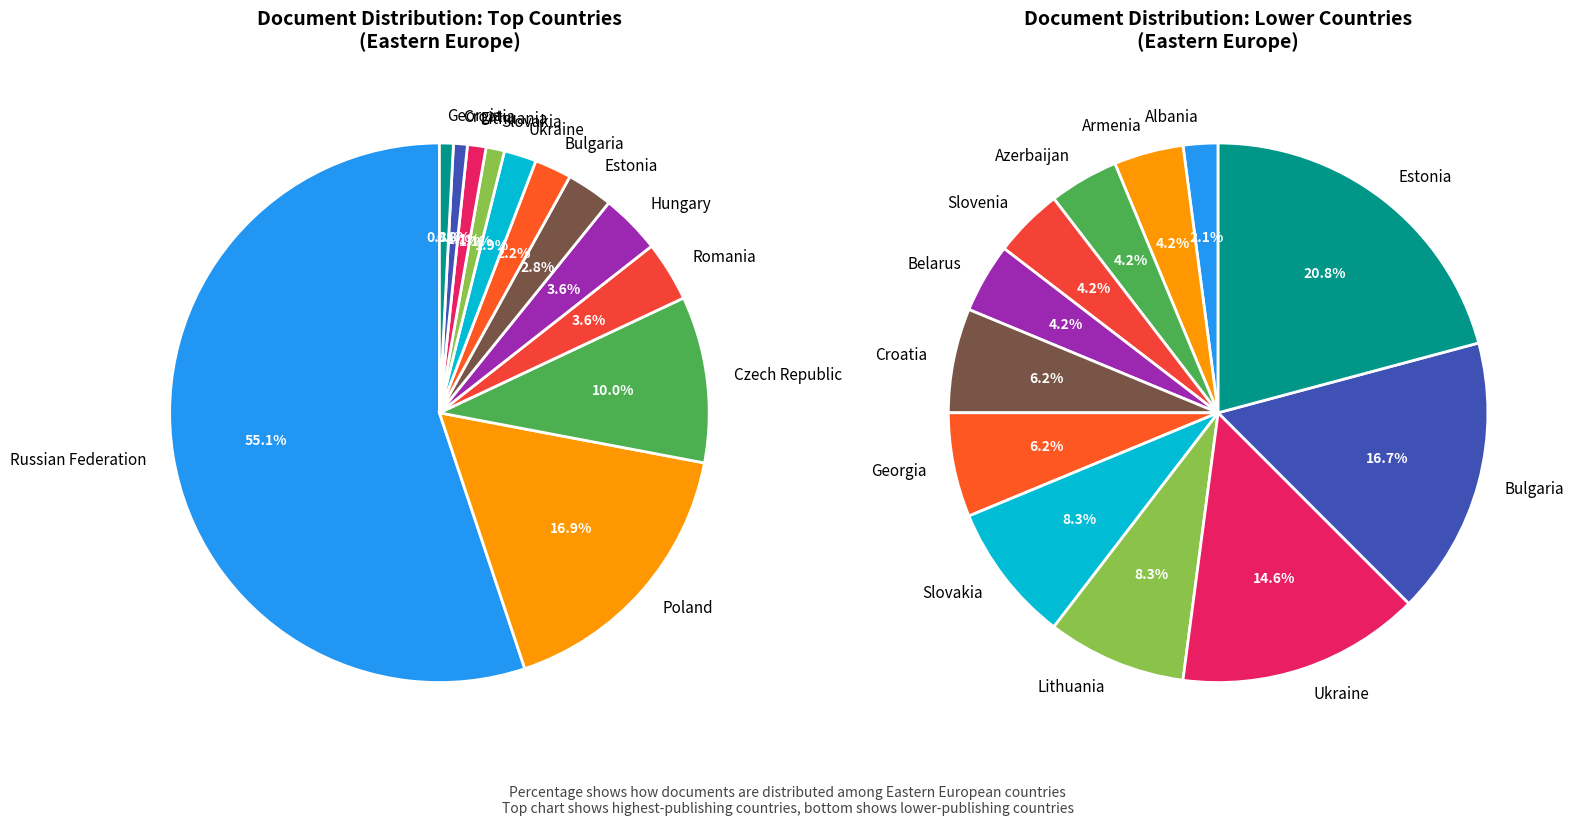

To the nearest percent, what is the difference between the Czech Republic and Russian Federation slice percentages?

45%